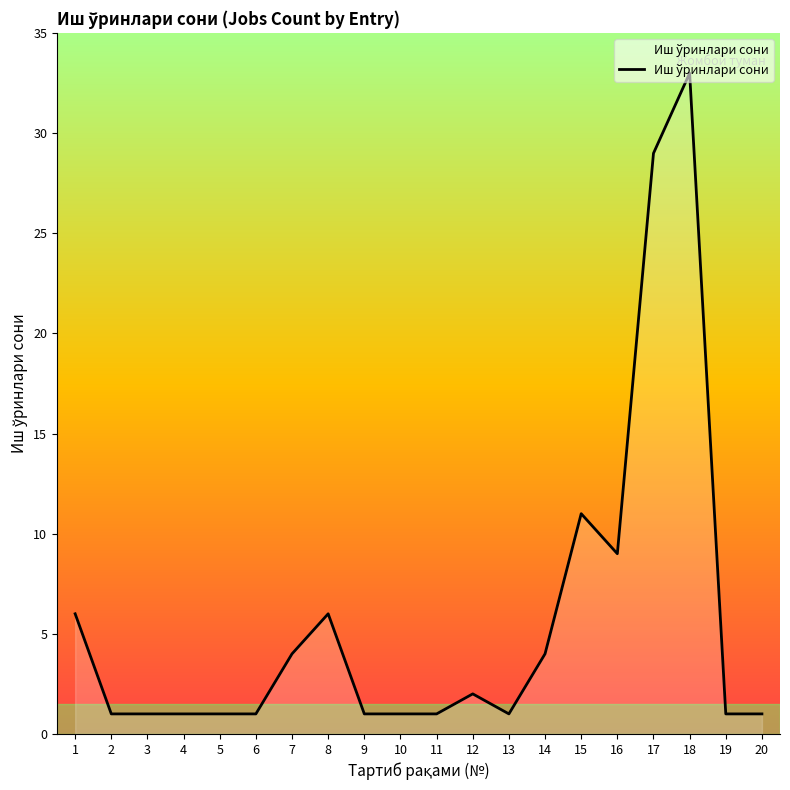

At which category does the chart reach its peak across all series?

18